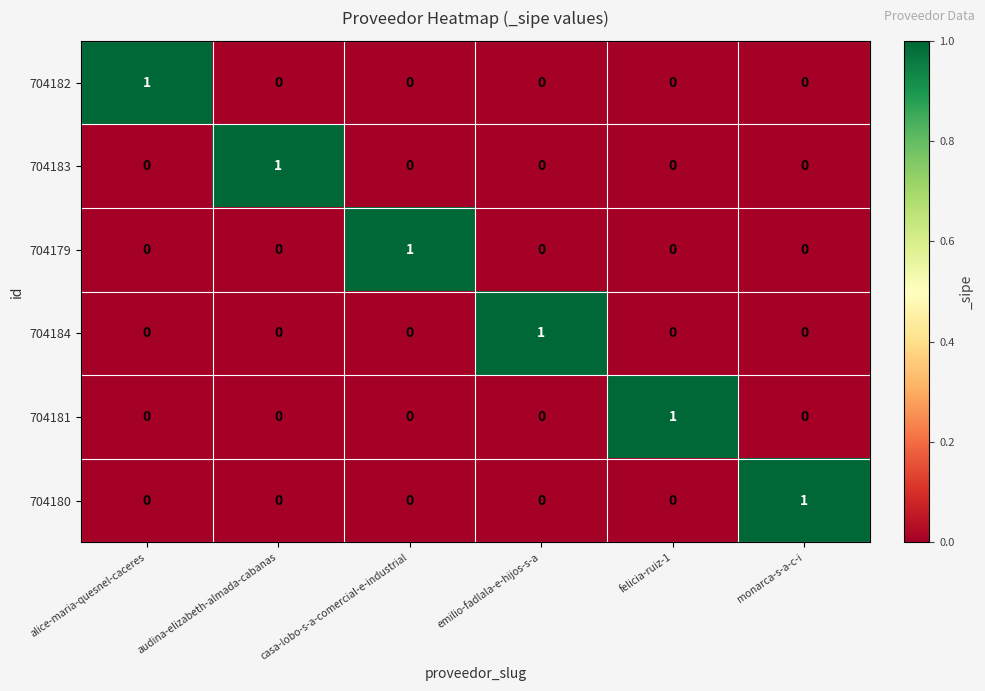

Count the number of categories in the chart.

6